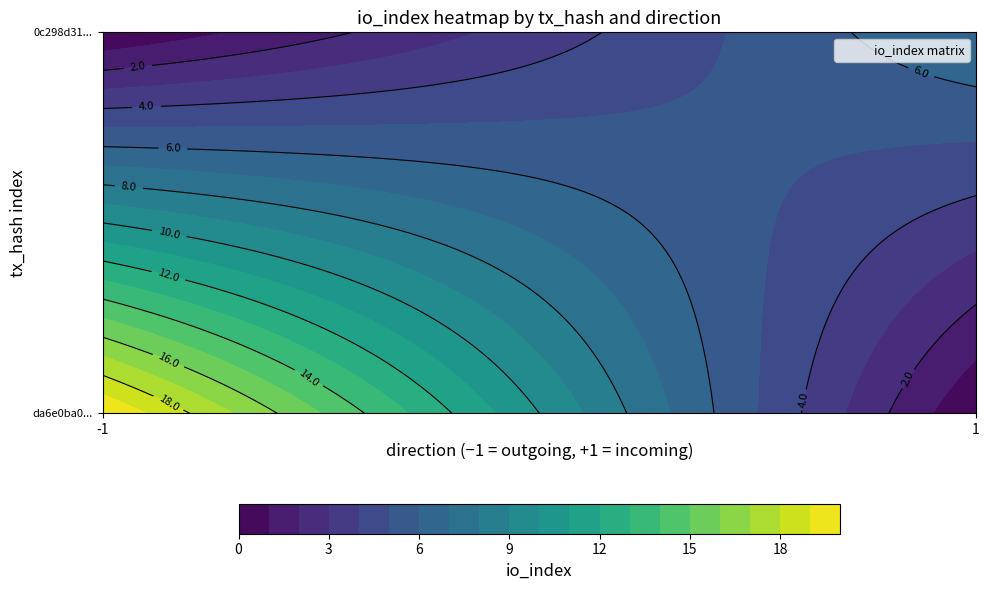

At how many categories does at least one series exceed 14?

1